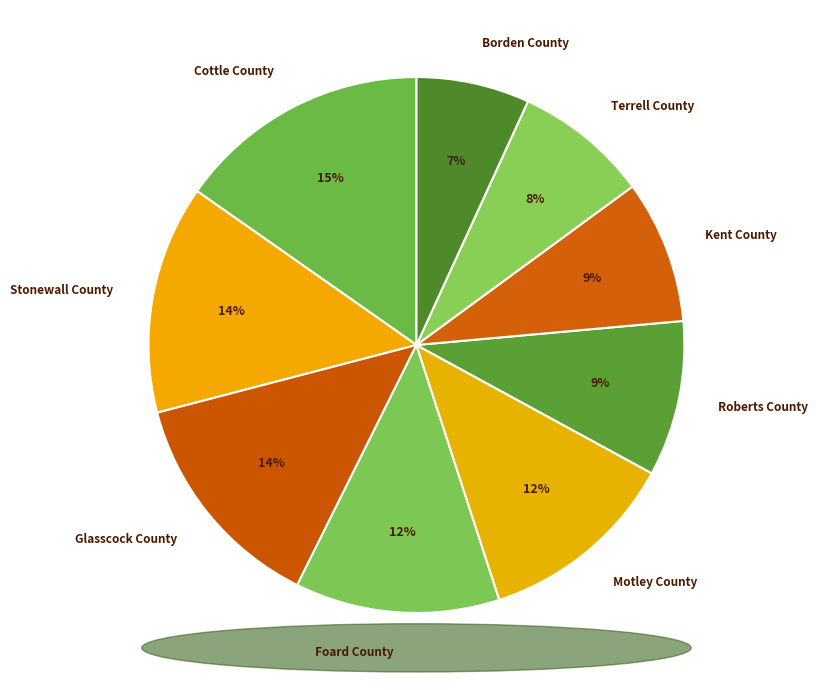

To the nearest percent, what portion does Stonewall County represent?

14%